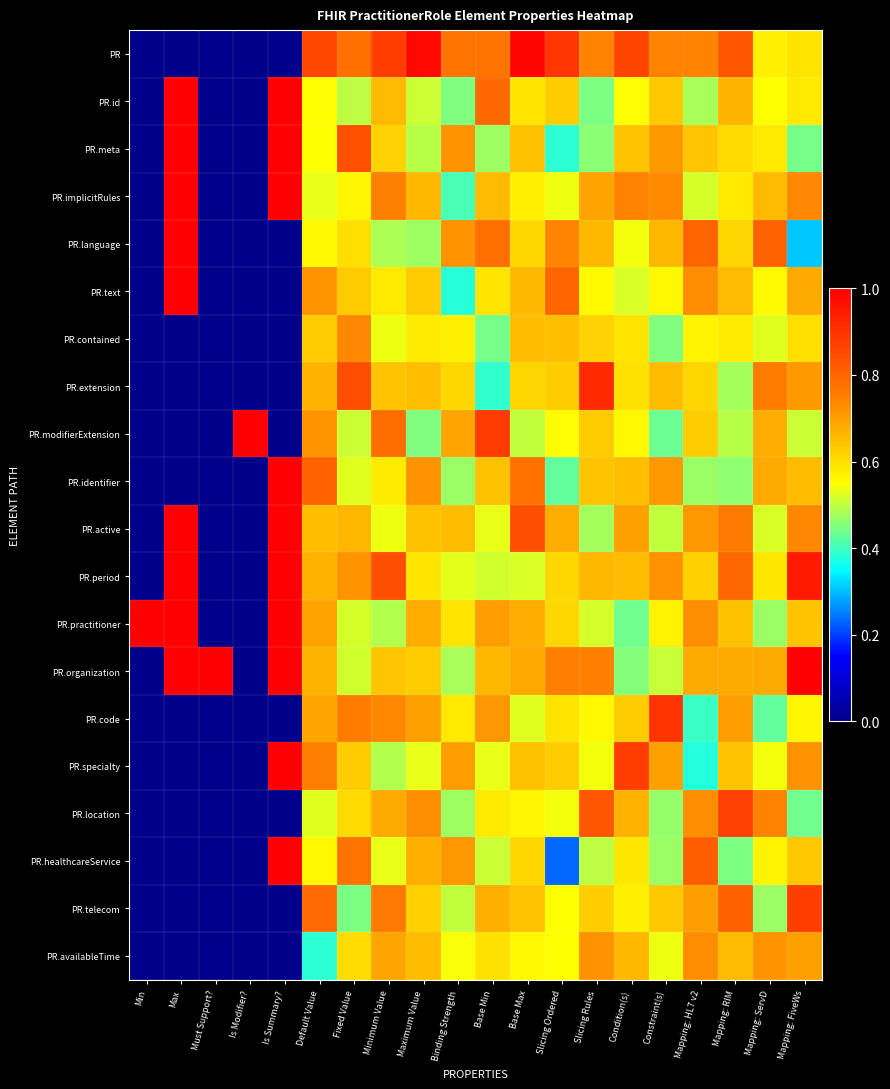

At which category is the sum across all series the highest?

Mapping: FiveWs